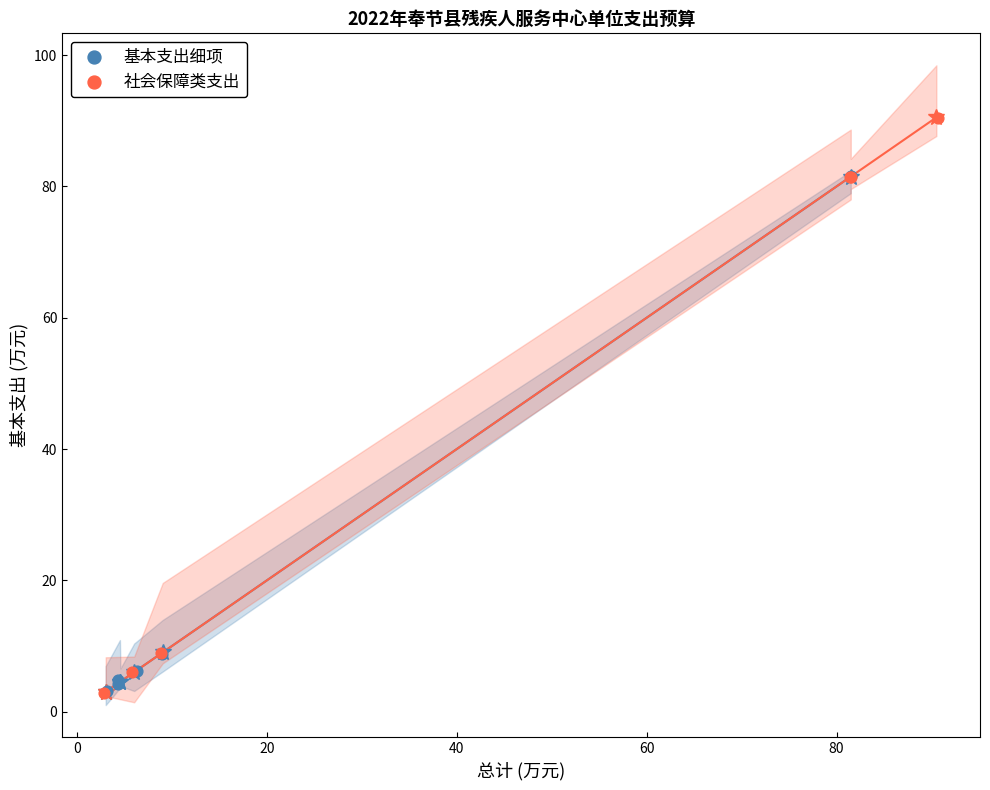

What are all the series names shown in the legend?

基本支出细项, 社会保障类支出